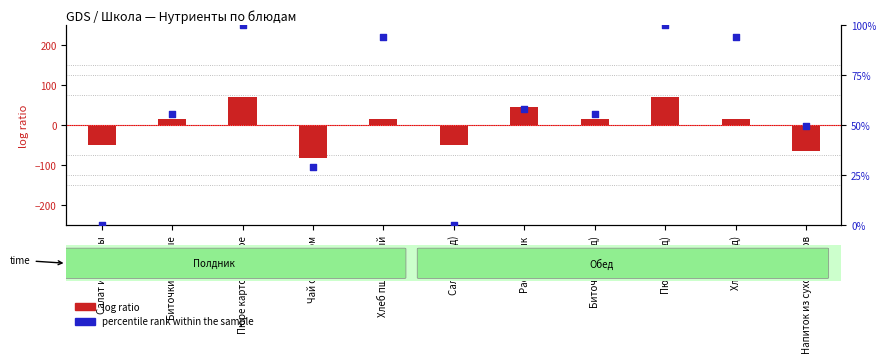

Which series contains the lowest Y value?

log ratio